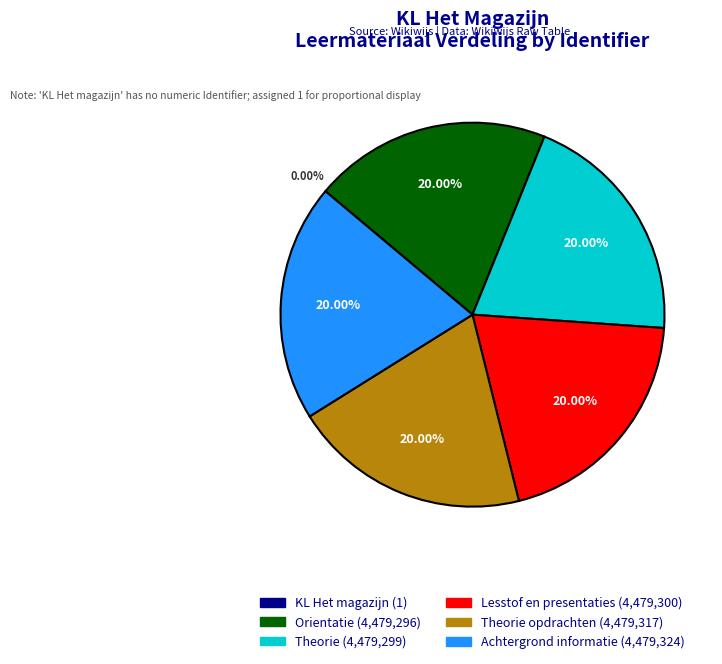

Is there any slice that represents more than half of the pie?

No